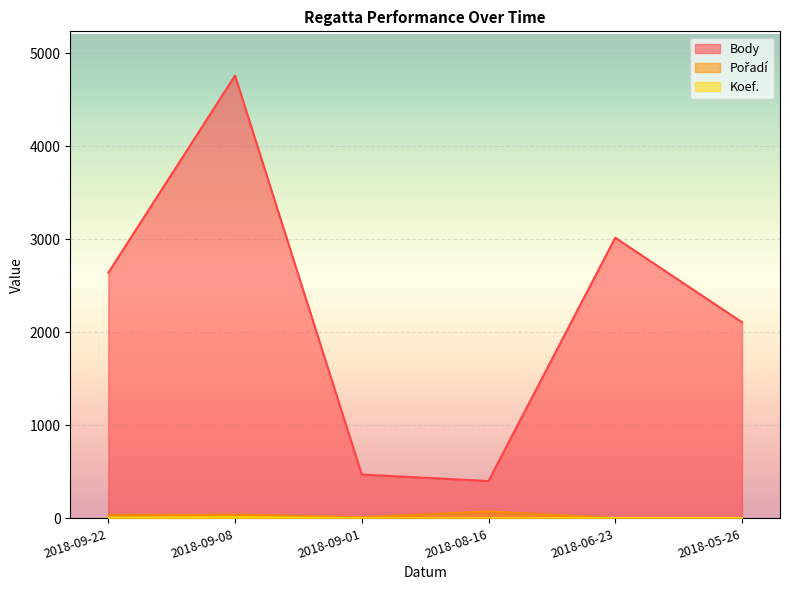

What is the minimum value for Body?

401